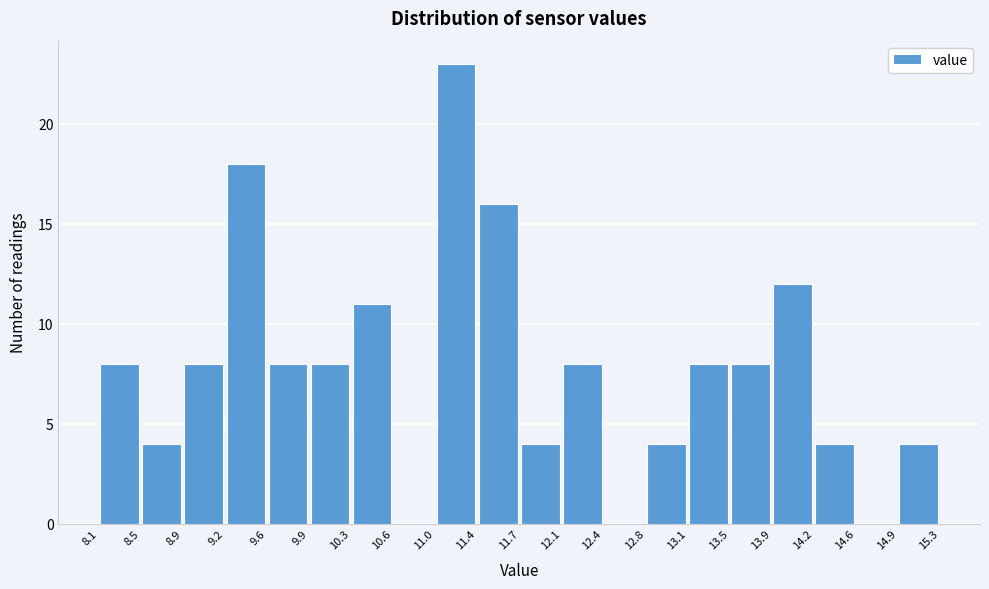

Reading left to right, list every bar in this chart as the range it spans on the x-axis followed by its height. The values are not printed on the chart, so give them approximately, as read against the axis.

8.1 to 8.5: 8
8.5 to 8.9: 4
8.9 to 9.2: 8
9.2 to 9.6: 18
9.6 to 9.9: 8
9.9 to 10.3: 8
10.3 to 10.6: 11
10.6 to 11.0: 0
11.0 to 11.4: 23
11.4 to 11.7: 16
11.7 to 12.1: 4
12.1 to 12.4: 8
12.4 to 12.8: 0
12.8 to 13.1: 4
13.1 to 13.5: 8
13.5 to 13.9: 8
13.9 to 14.2: 12
14.2 to 14.6: 4
14.6 to 14.9: 0
14.9 to 15.3: 4